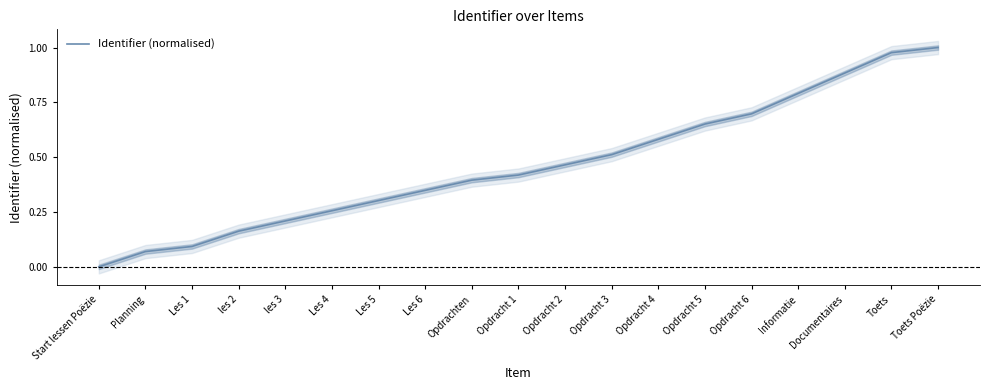

How many data points are above 0?

18